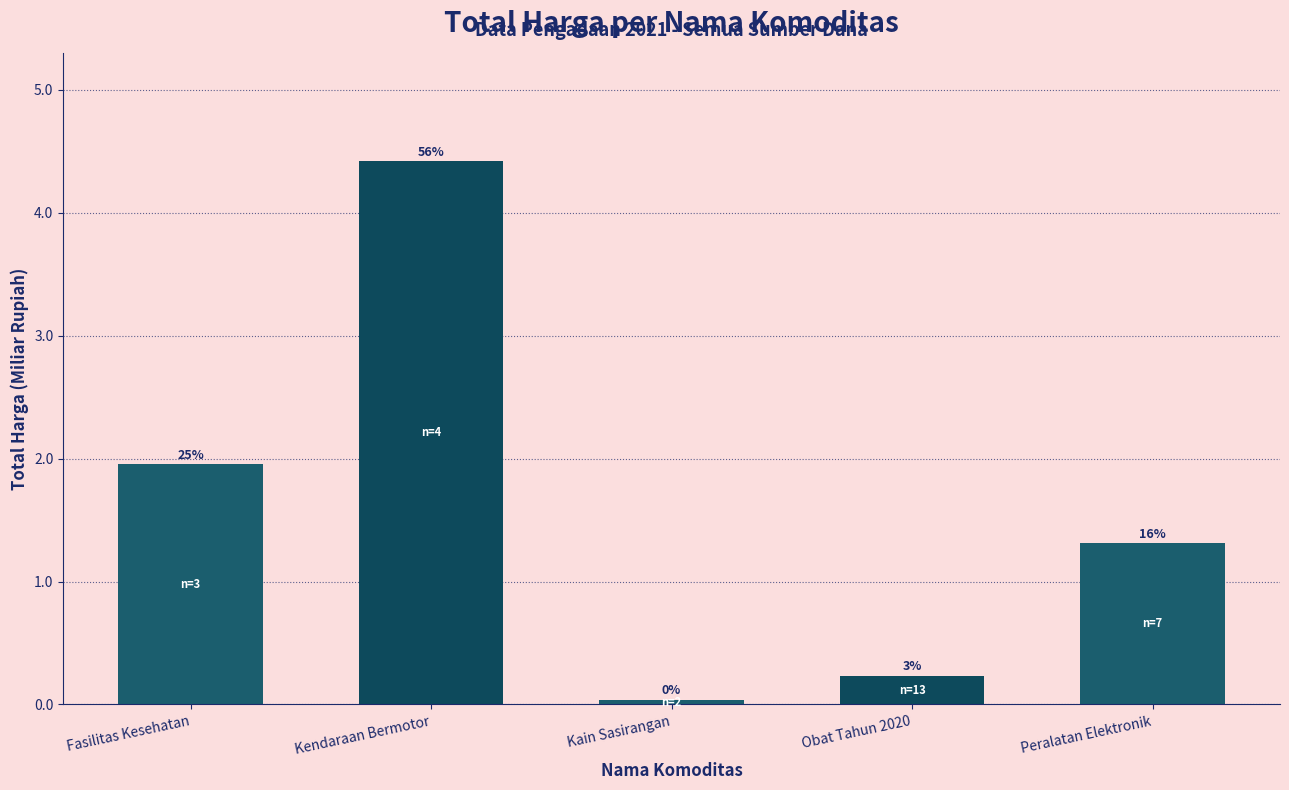

What is the maximum value shown in the chart?

4.4